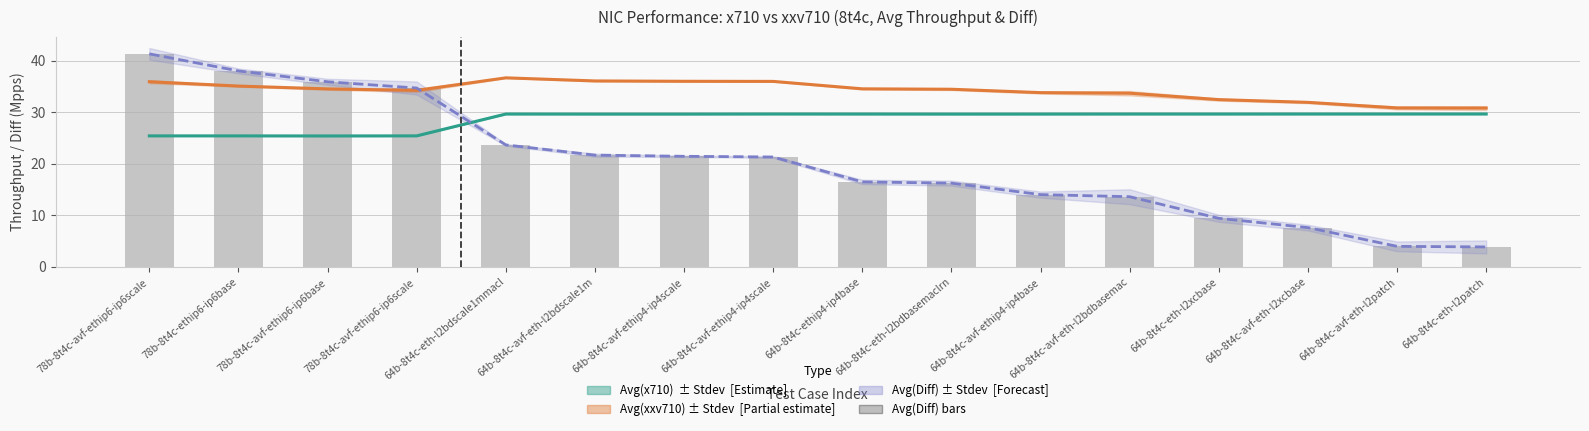

Where is Avg(Diff) line nearest to the value 22?

64b-8t4c-avf-eth-l2bdscale1m